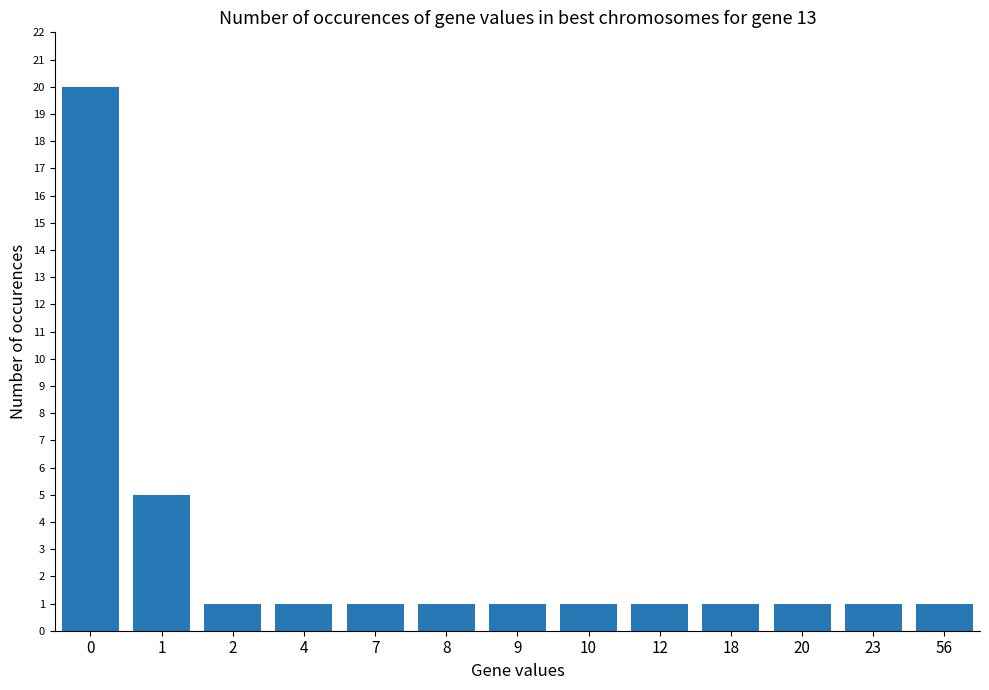

What is the difference between the second highest and minimum values?

4